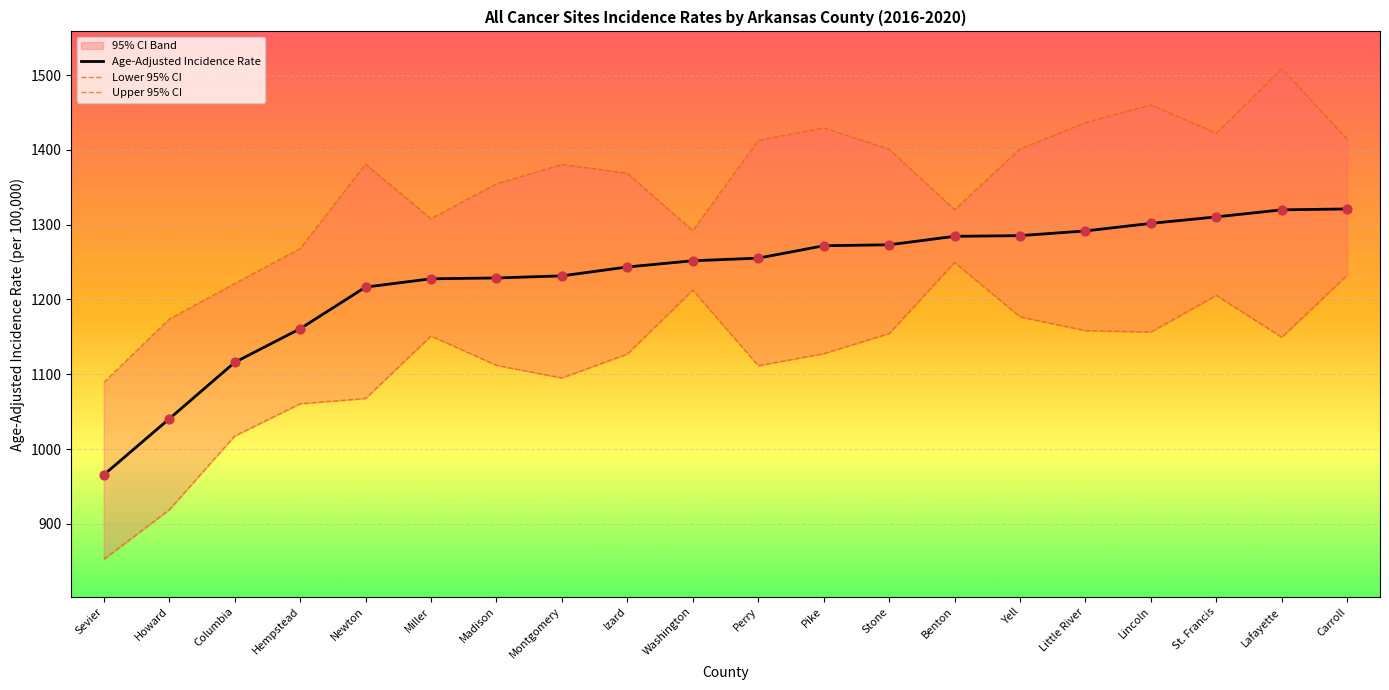

What is the total value across all series at Lafayette?

3977.6